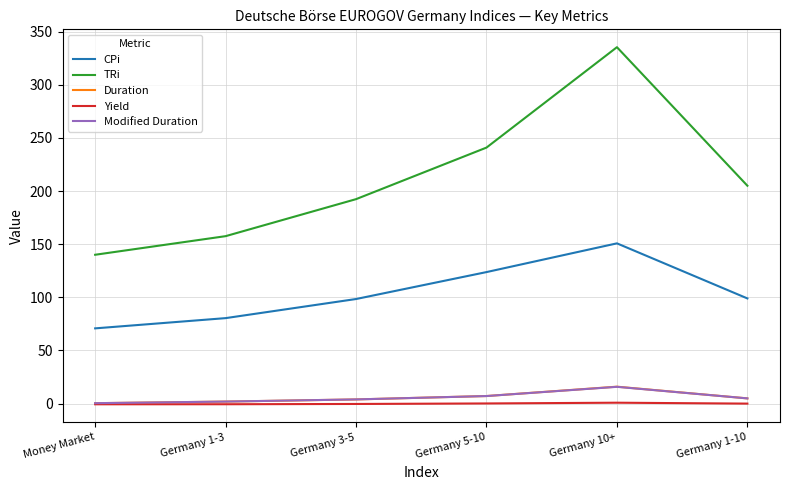

How many lines are shown in the chart?

5